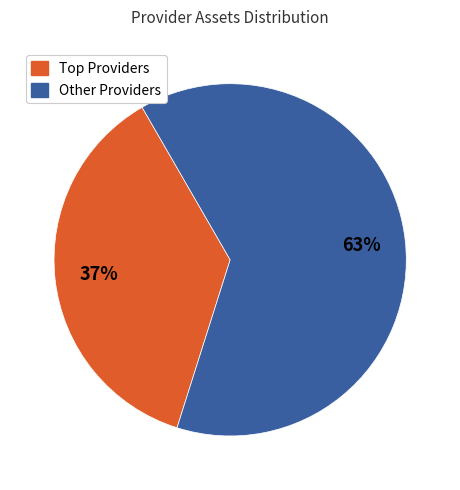

To the nearest percent, what is the difference between the largest and smallest slice percentages?

26%